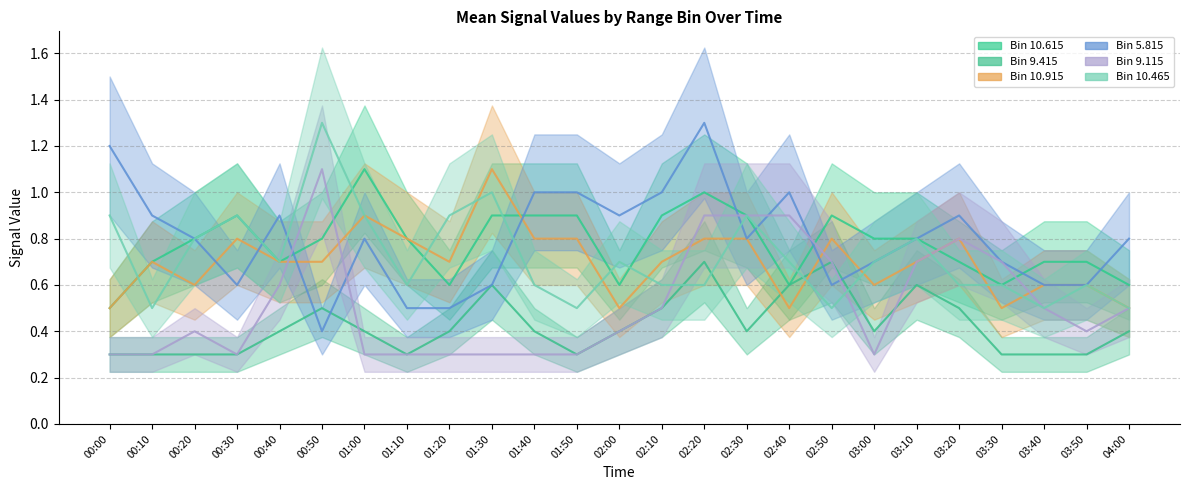

What is the lowest value of the 9.115 series?

0.3